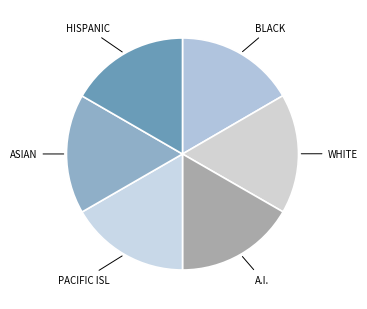

How many segments does this pie chart have?

6